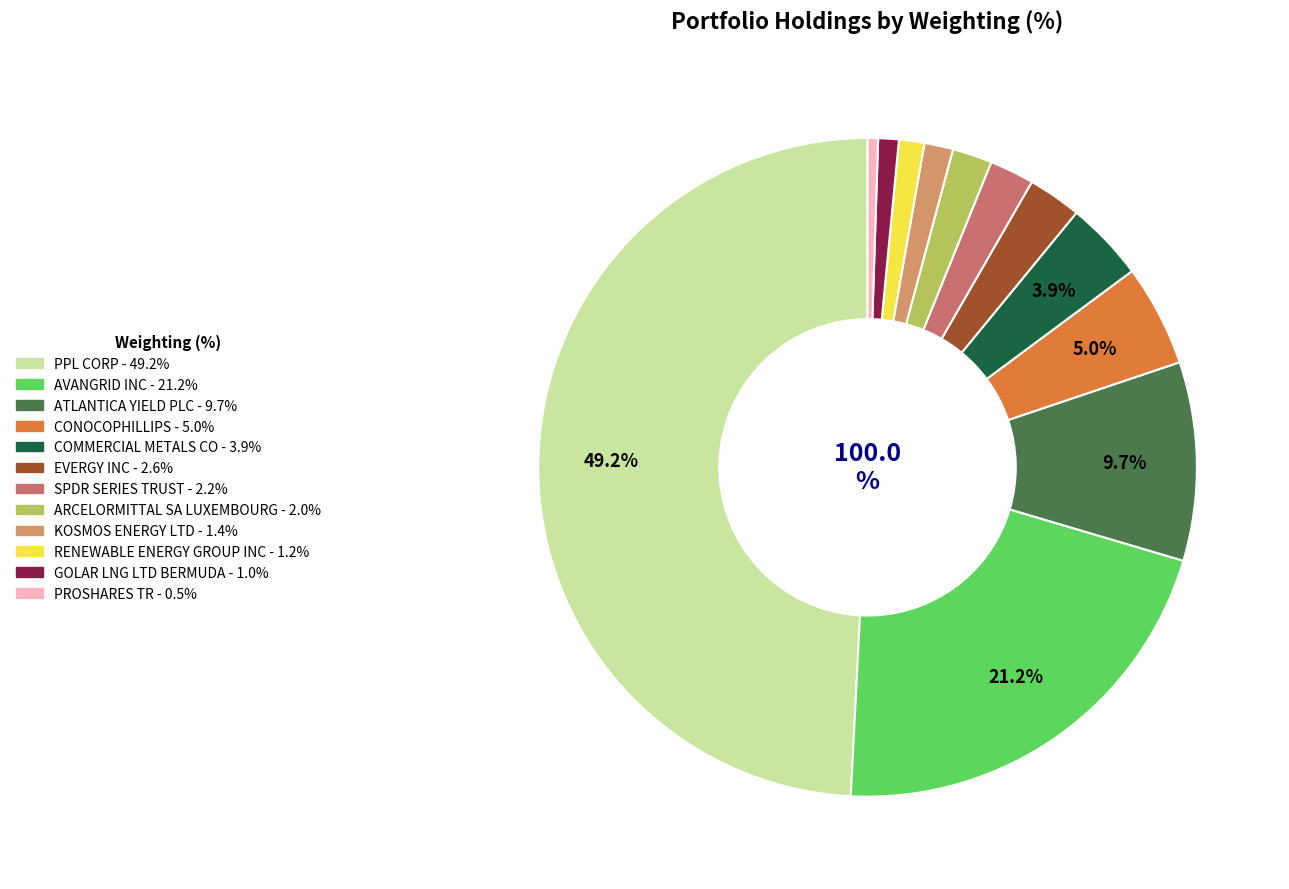

To the nearest percent, what is the difference between the largest and smallest slice percentages?

49%